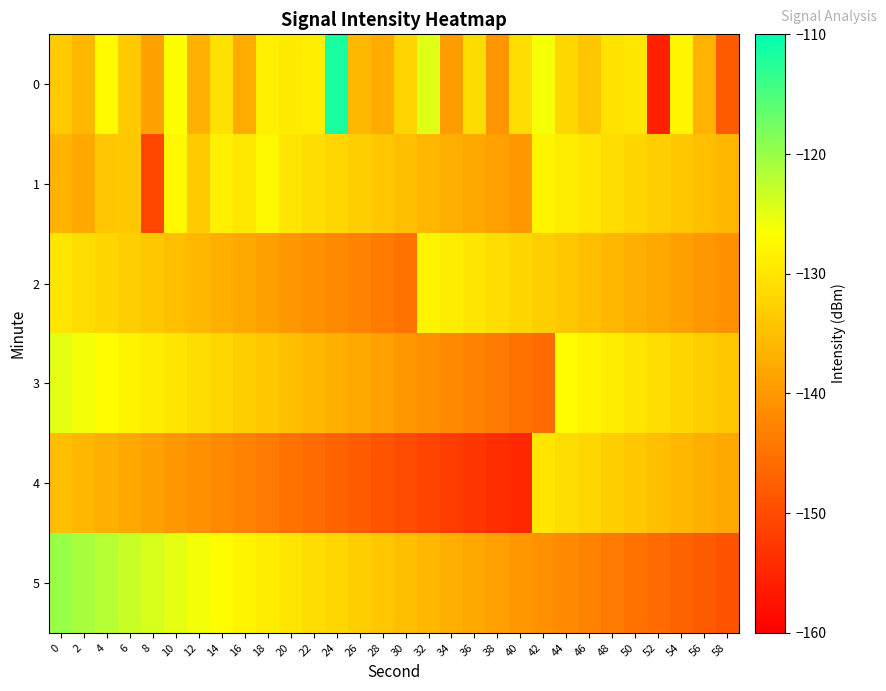

Between 58 and 44, which is larger?

44